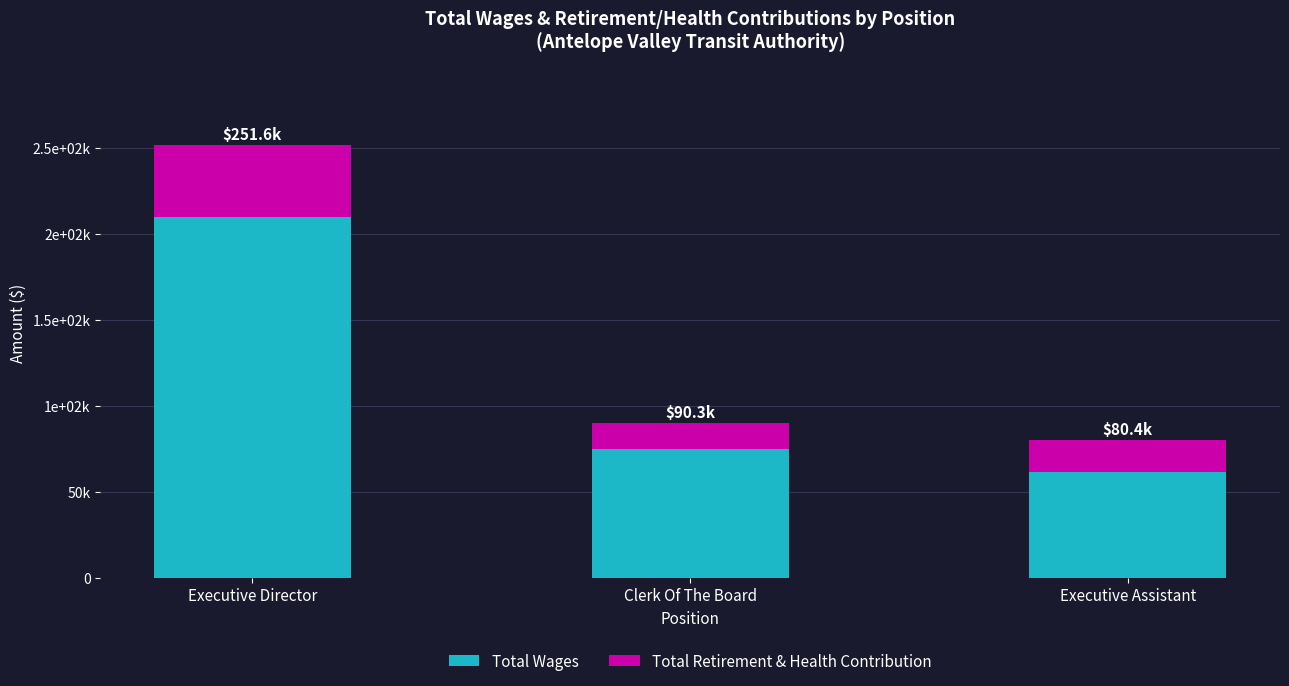

Does the chart contain stacked bars?

Yes